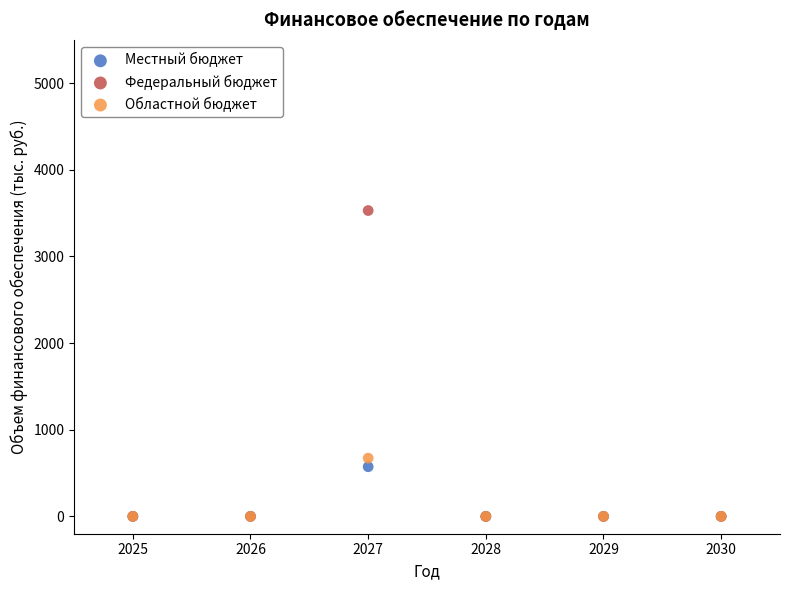

Across all series, what Y value is closest to 1765?

672.4